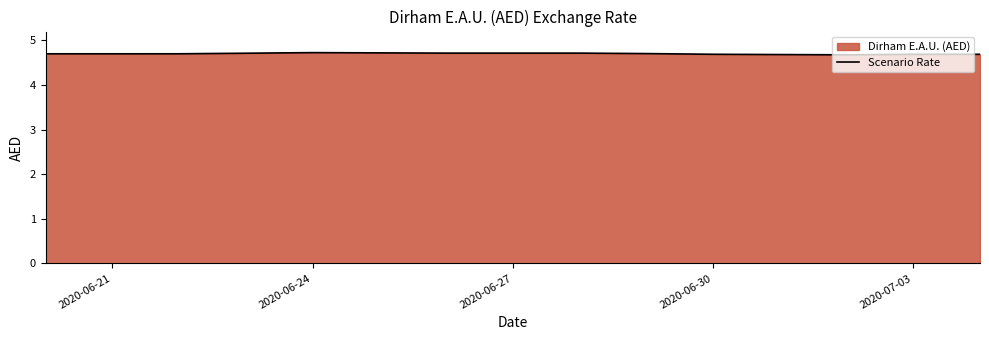

How many lines are shown in the chart?

1